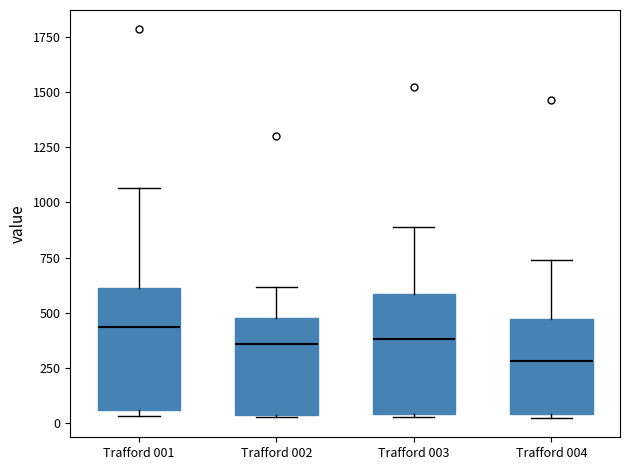

Which box has the lowest median line?

Trafford 004